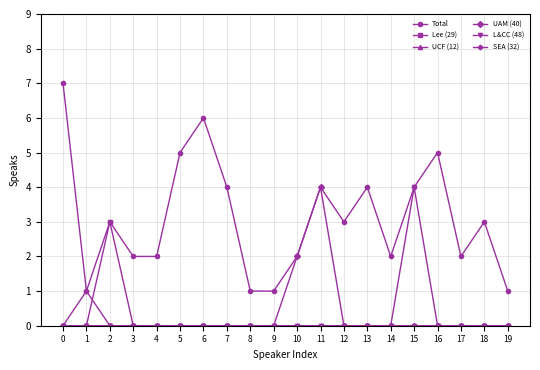

What is the approximate value of UAM (40) at 11?

4